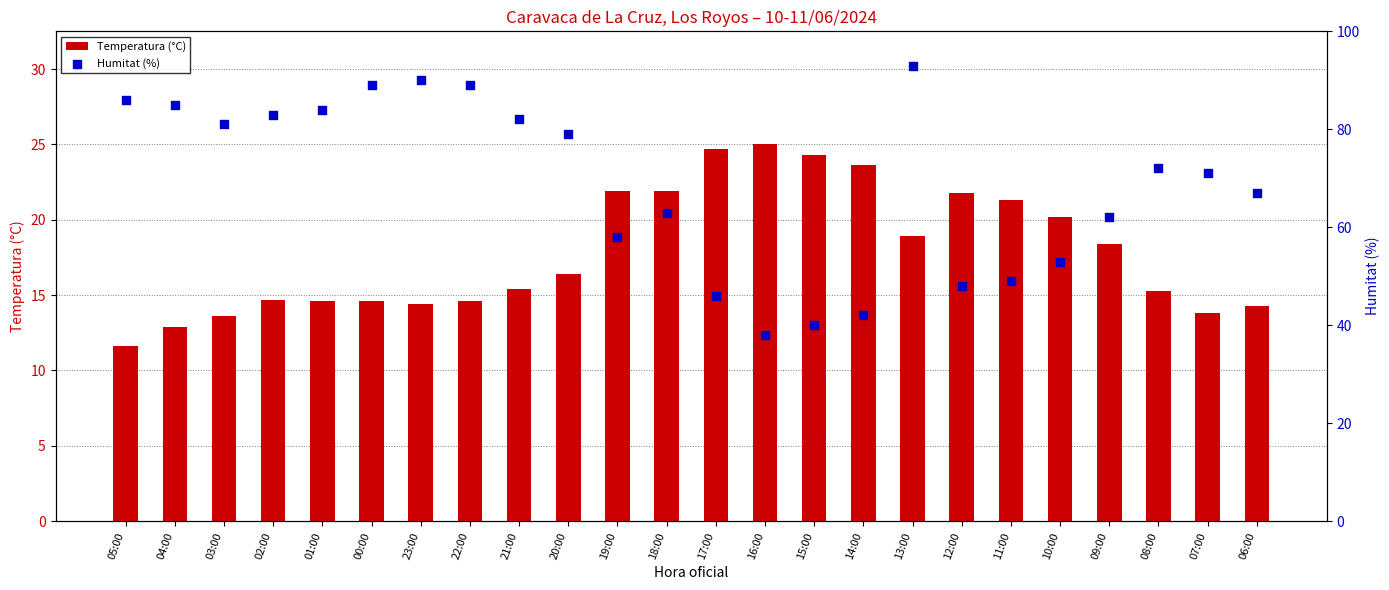

Which series has the widest spread of Y values?

Humitat (%)